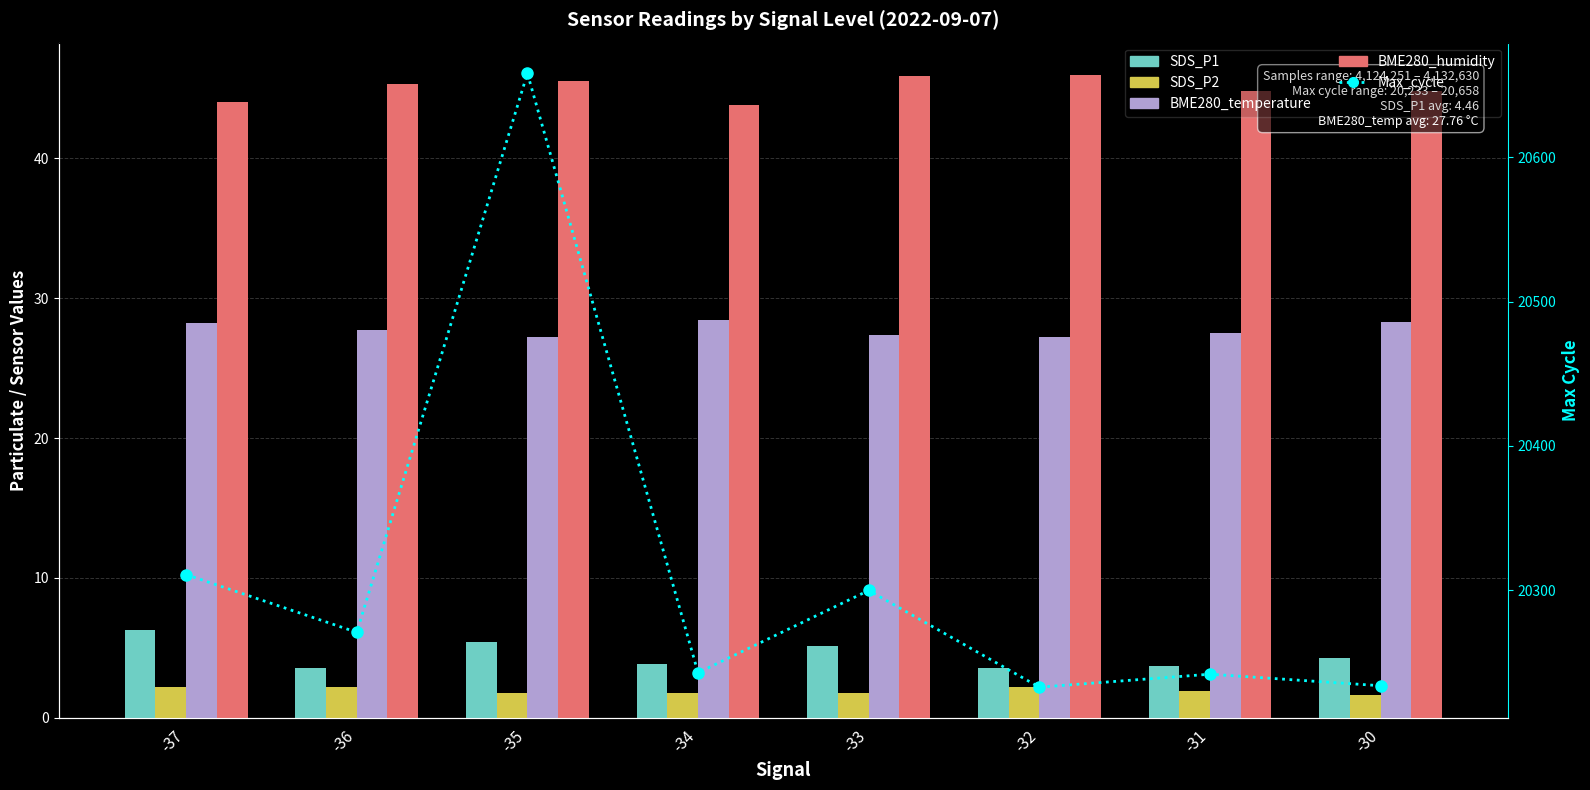

What is the total value across all series at -37?

20391.8